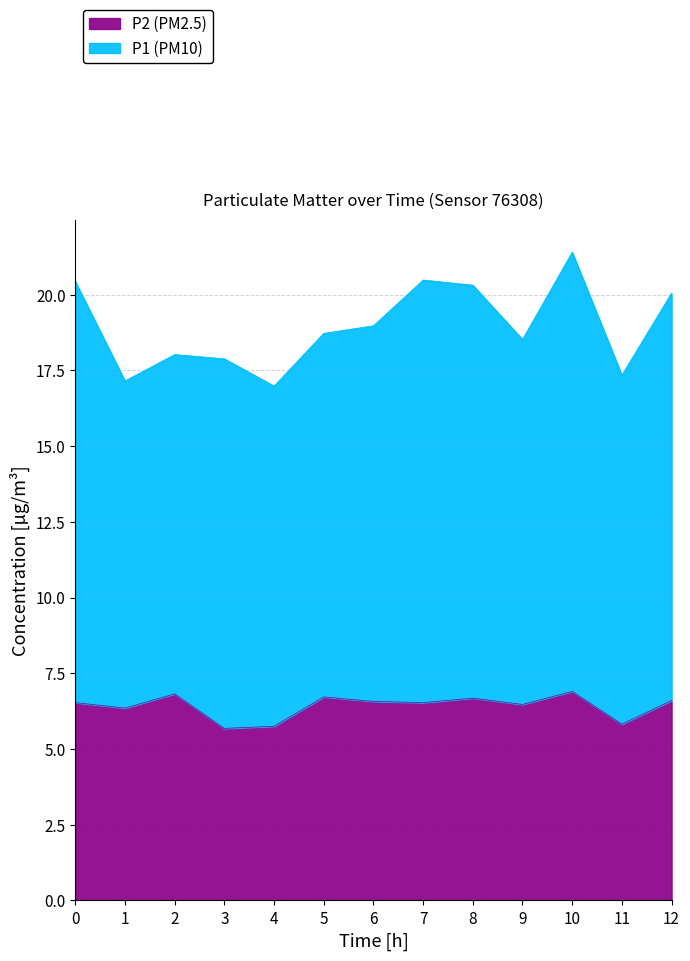

True or false: P2 (PM2.5) has a value of 4.2 at 12.

False